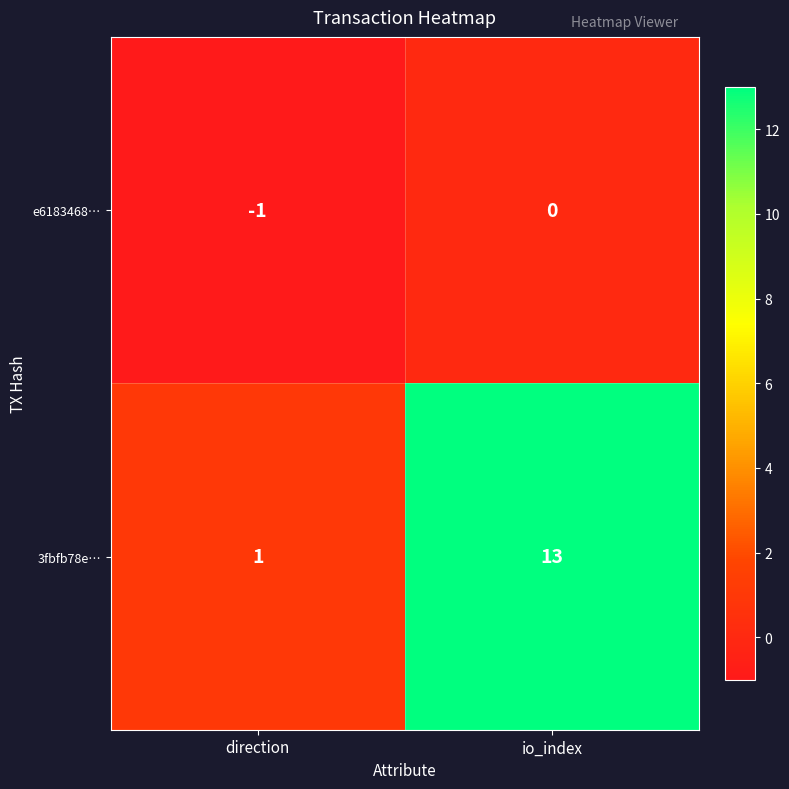

Where is 3fbfb78e… nearest to the value 7?

direction